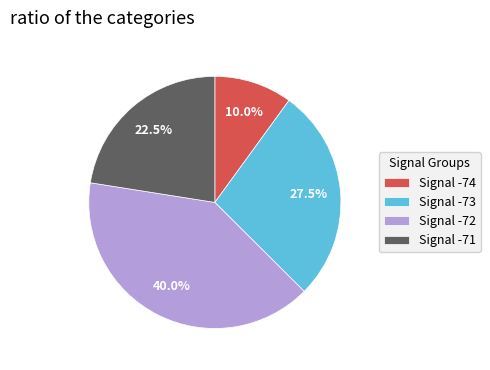

Rank the categories by value from lowest to highest.

Signal -74, Signal -71, Signal -73, Signal -72